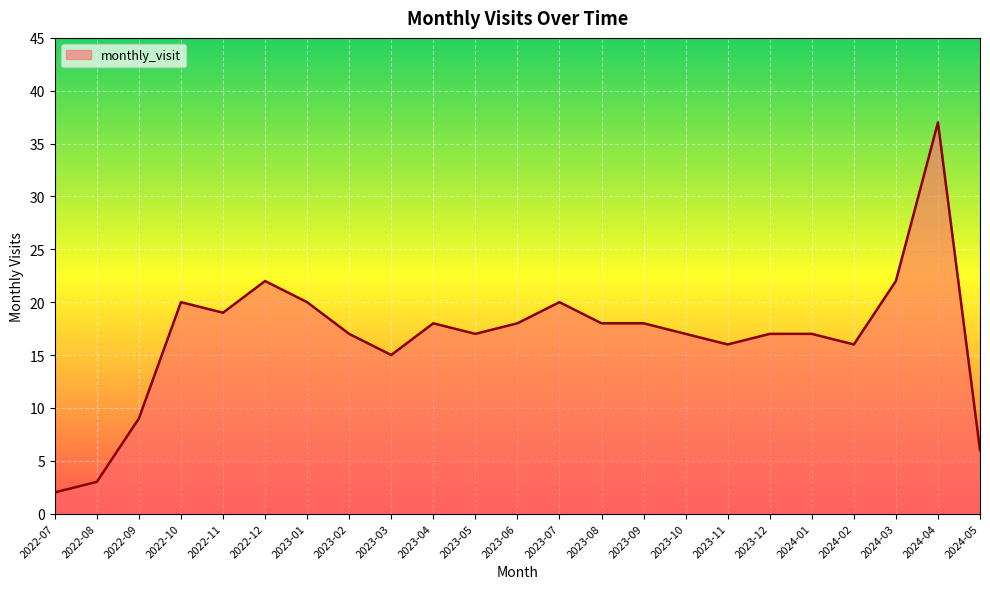

How many lines are shown in the chart?

1